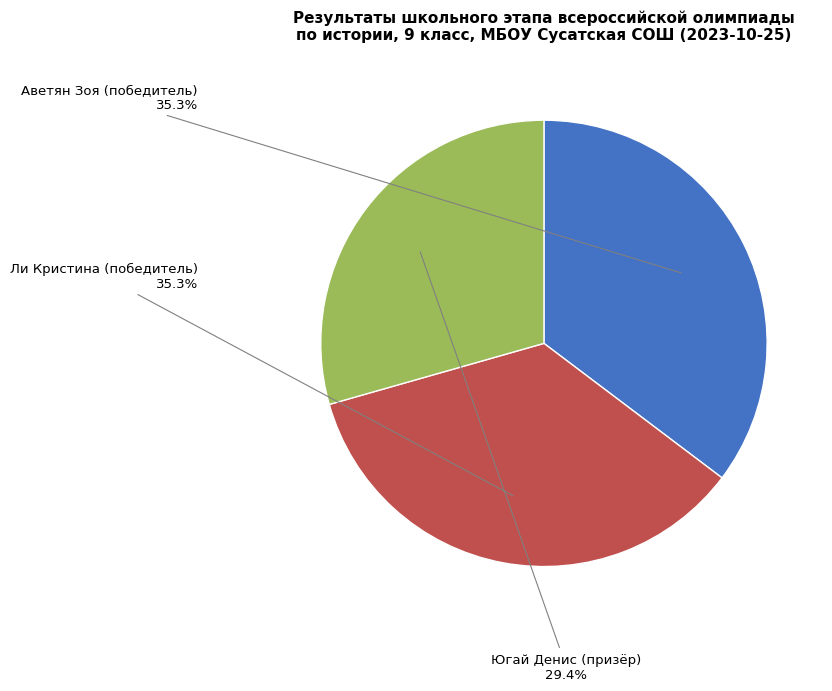

What is the total percentage of Ли Кристина (победитель) and Югай Денис (призёр)?

64.7%